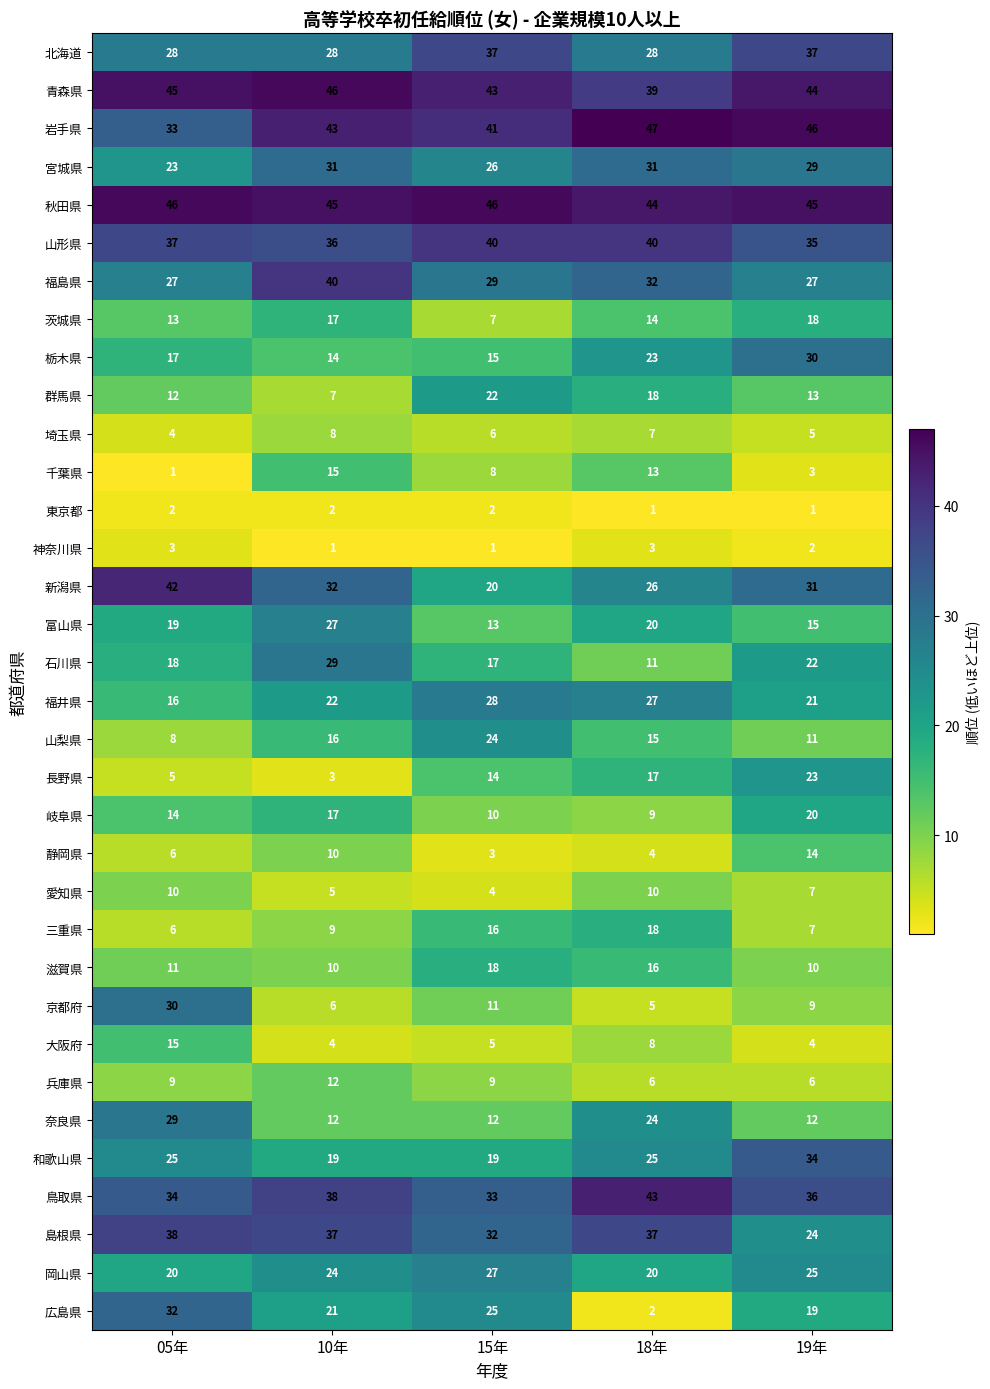

Is it true that 兵庫県 equals 16 at 05年?

False